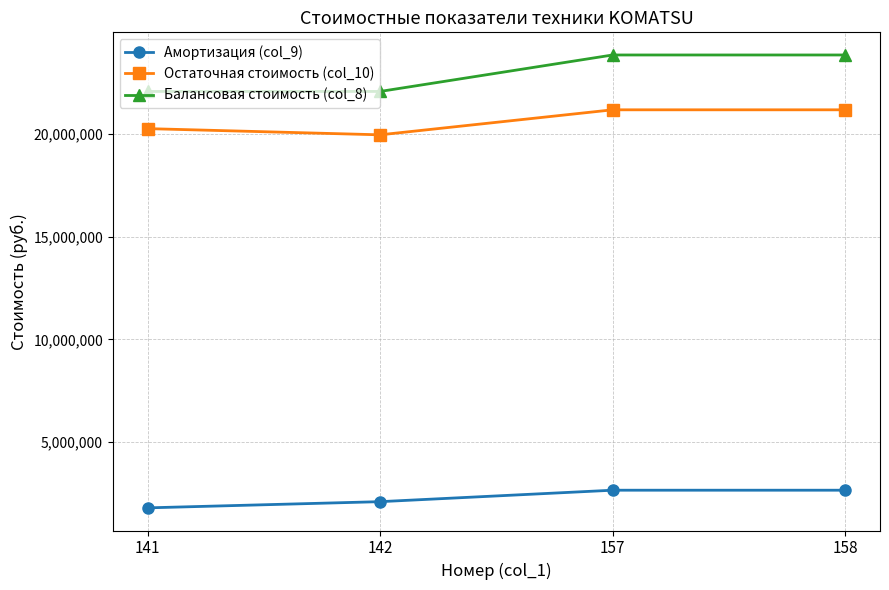

The value of Балансовая стоимость (col_8) at 142 is 5561574.3. True or false?

False